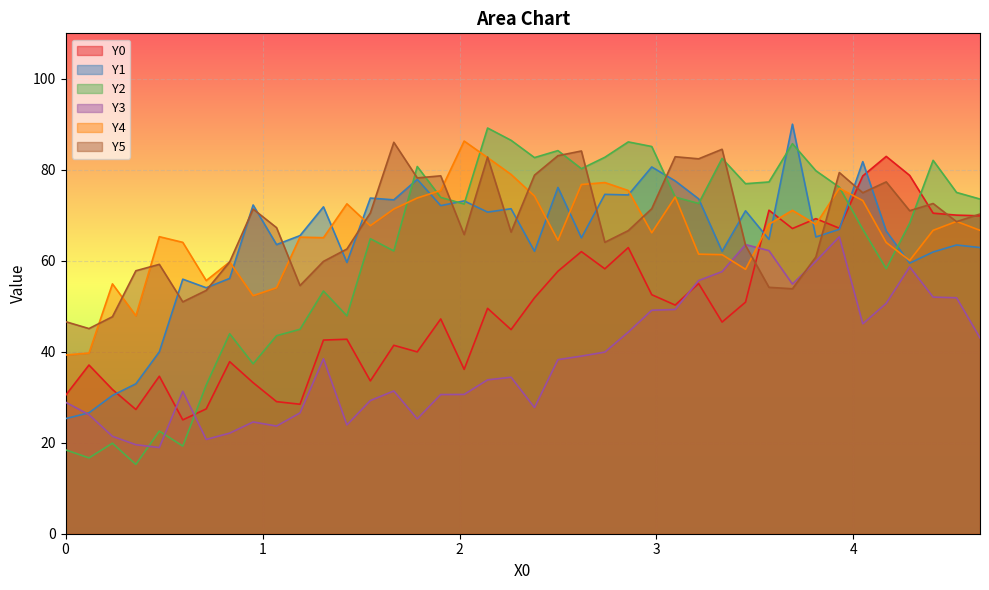

At which category does Y4 reach its first local peak?

0.2381